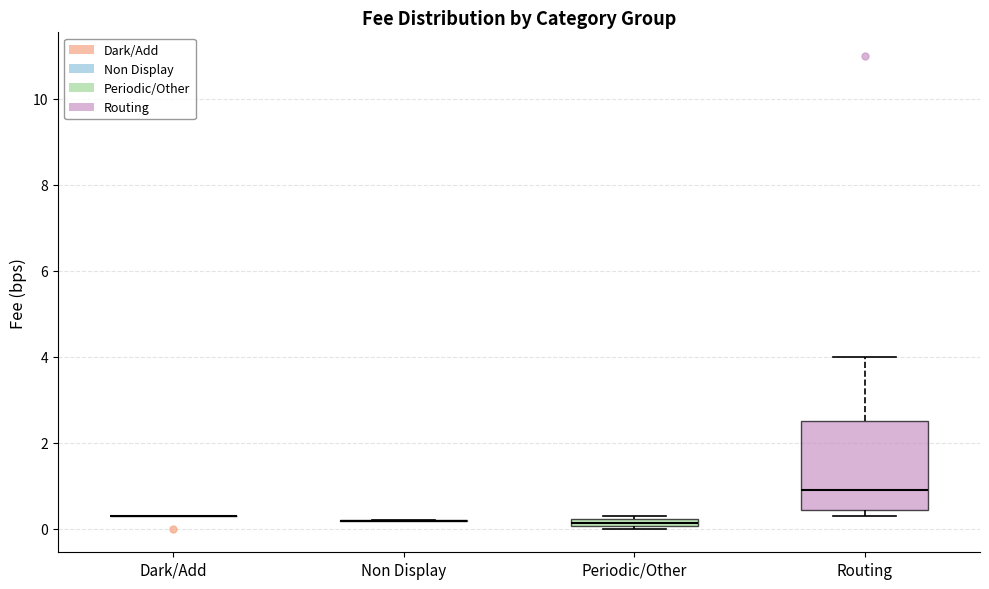

Where does the median line of the box for Routing sit on the y-axis? The values are not printed on the chart, so give them approximately, as read against the axis.

1.0